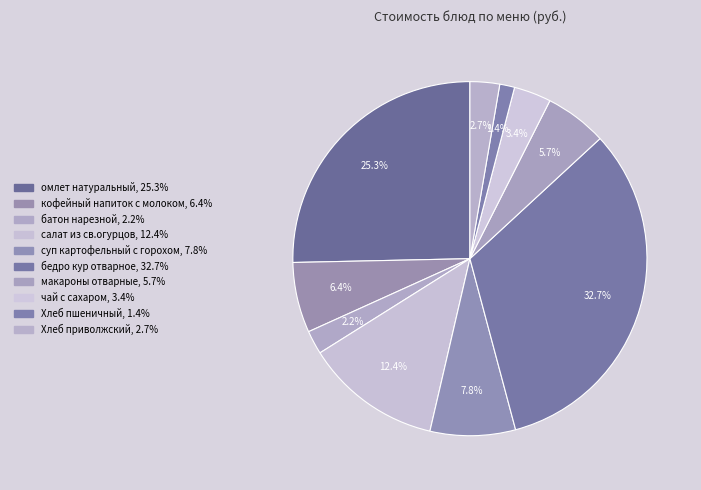

Count the number of slices in the pie.

10